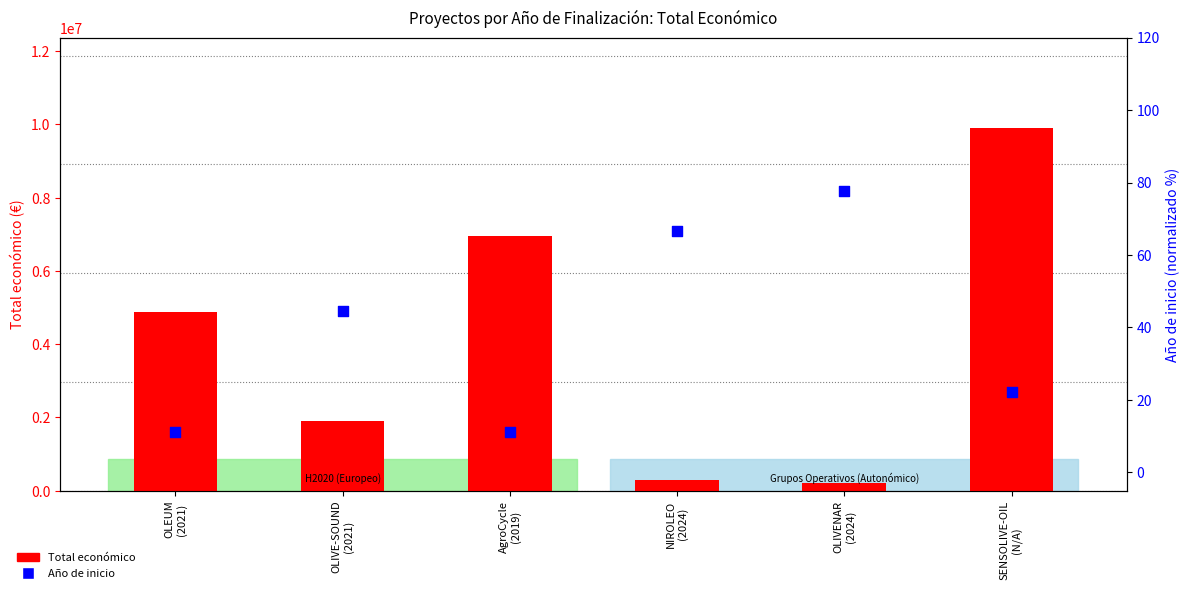

At which category is the sum across all series the highest?

SENSOLIVE-OIL
(N/A)